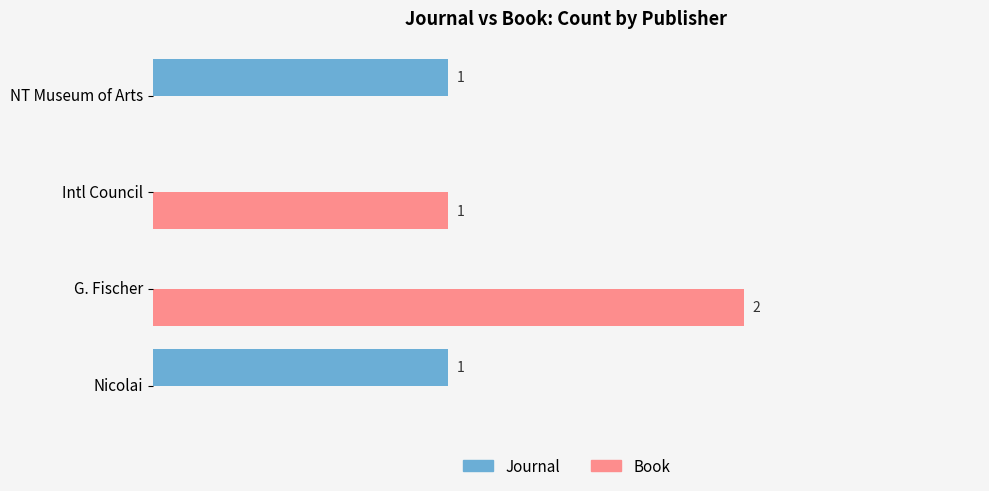

Between Nicolai and G. Fischer, which series saw the biggest shift?

Book